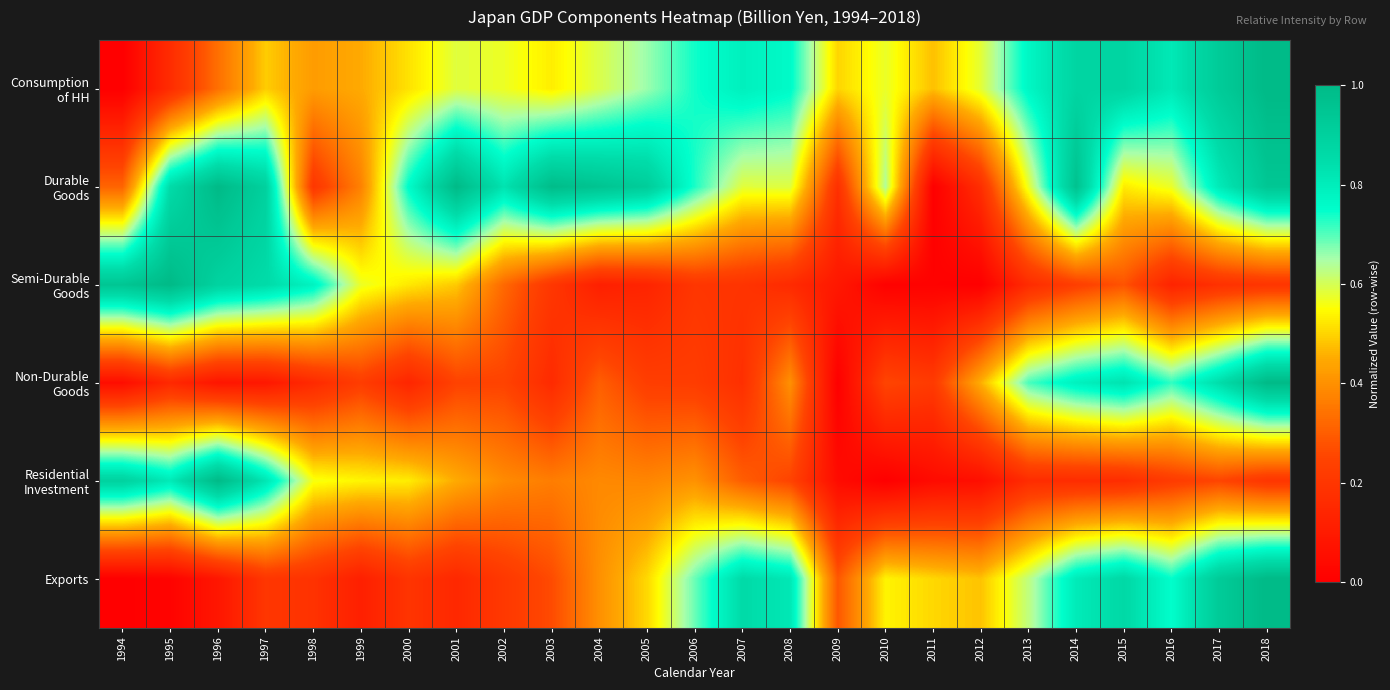

Which category has the lowest value across all series?

1994